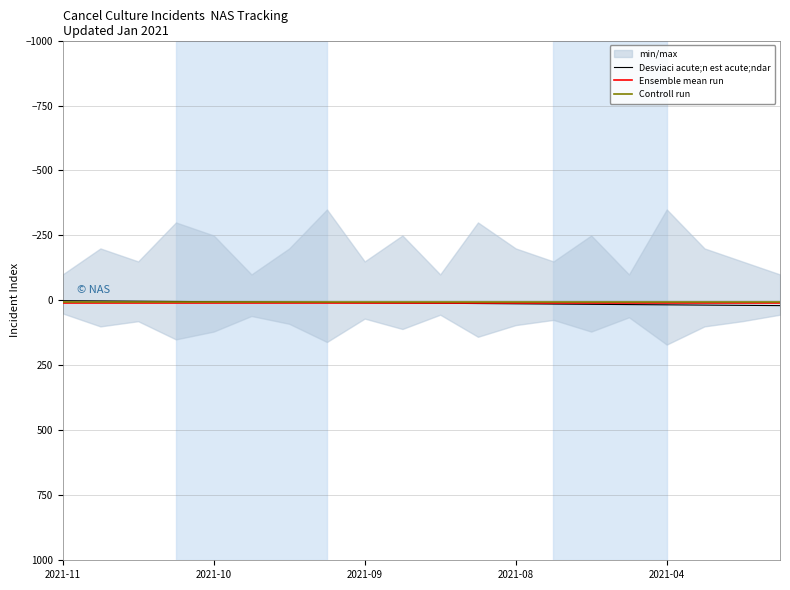

What is the average value of the Desviaci acute;n est acute;ndar series?

10